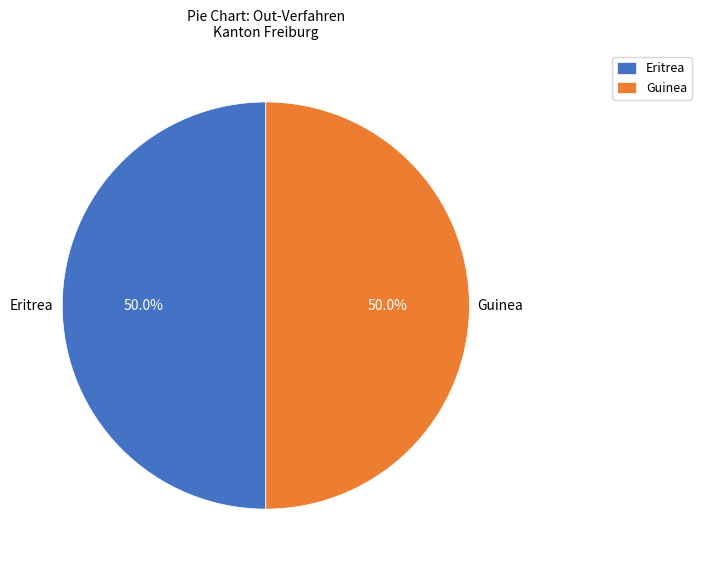

Is the sum of Guinea and Eritrea greater than half?

Yes